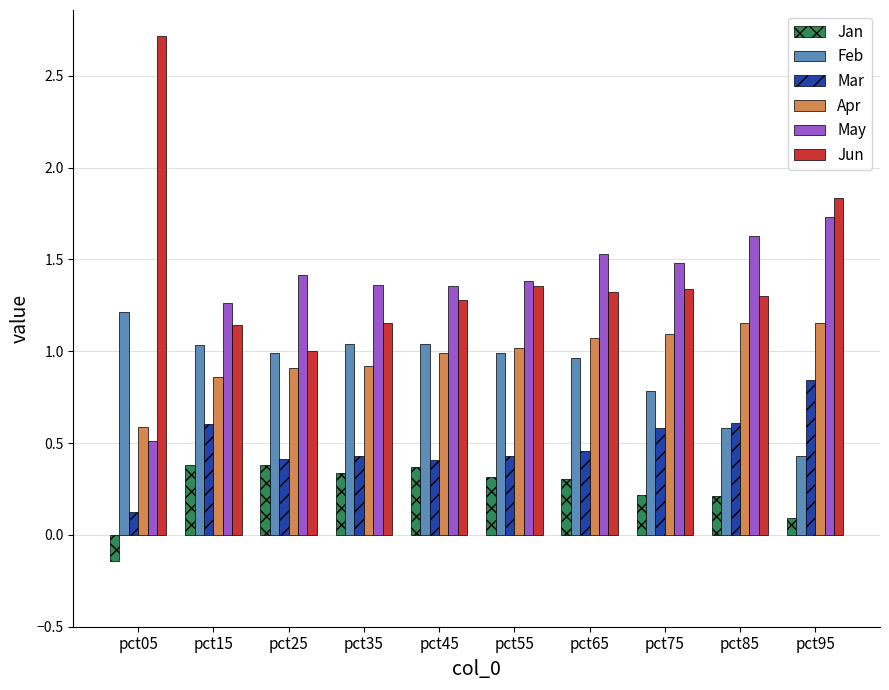

Is it true that Feb equals 0.4 at pct45?

False